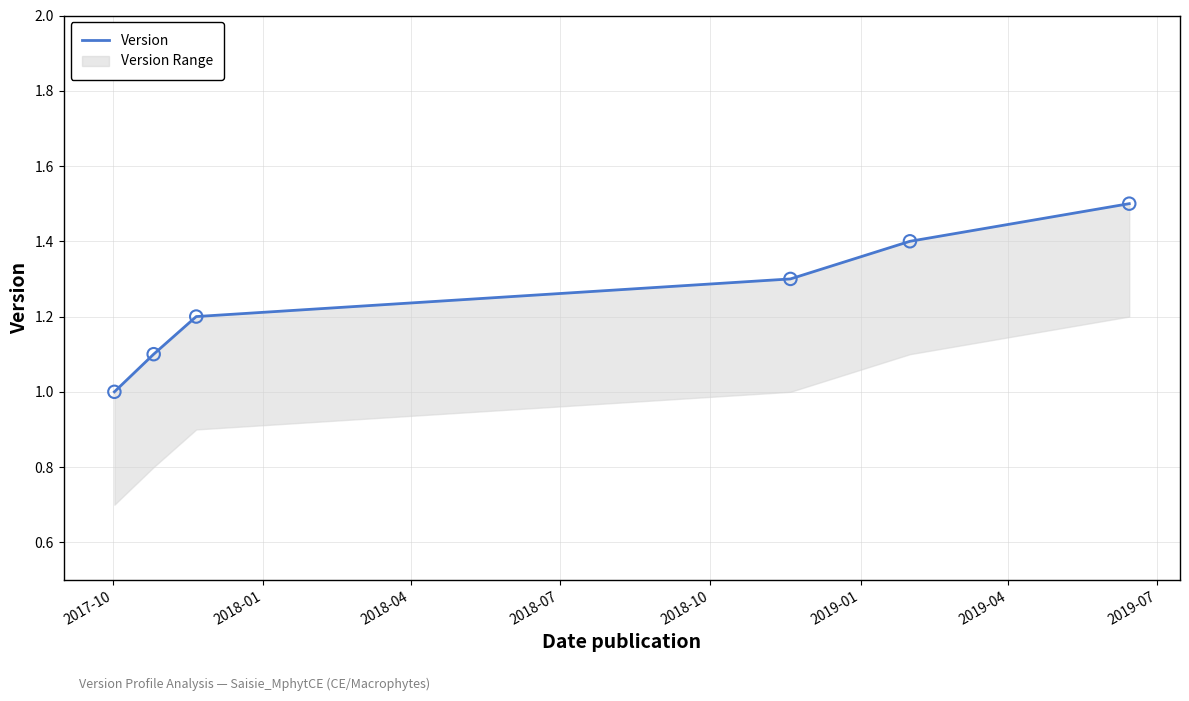

Approximately how many times larger is the value at 2018-04 compared to 2017-10?

1.2